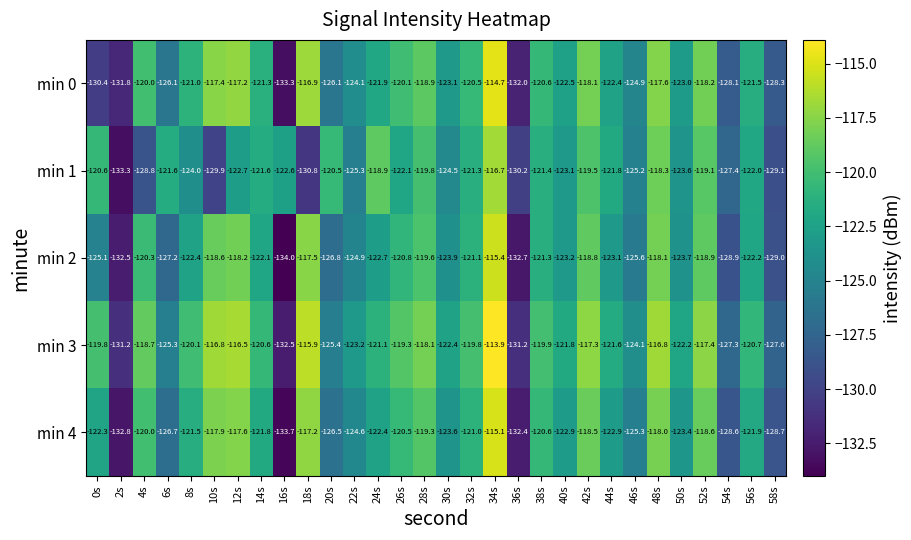

What is the difference between the highest and lowest values at 38s?

1.5